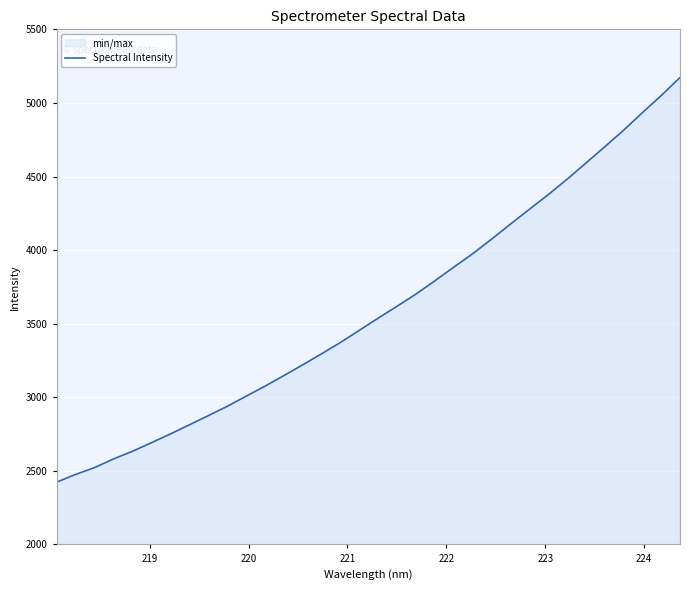

What is the greatest value displayed?

5172.6